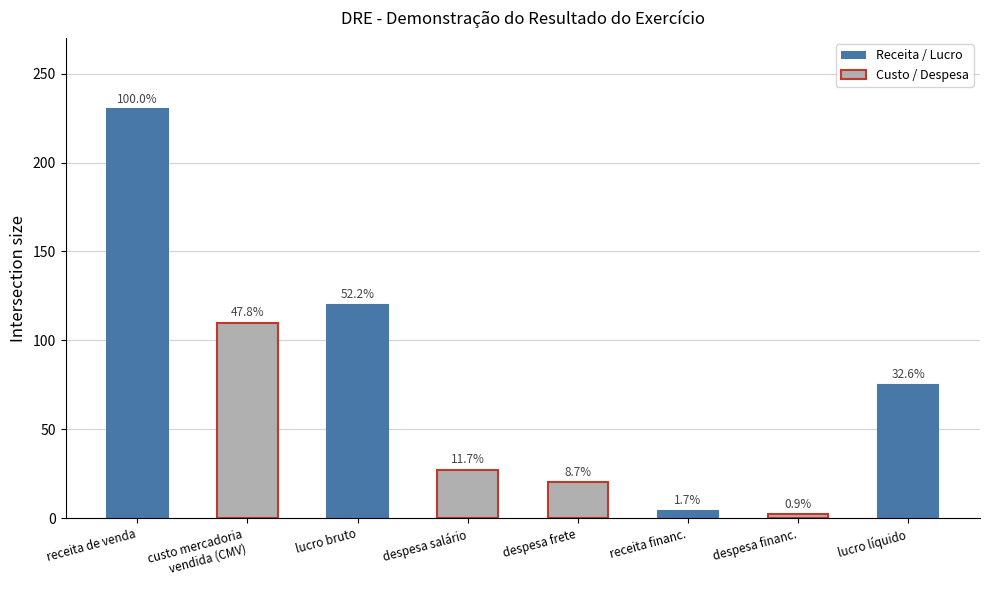

What is the sum of all values?

588